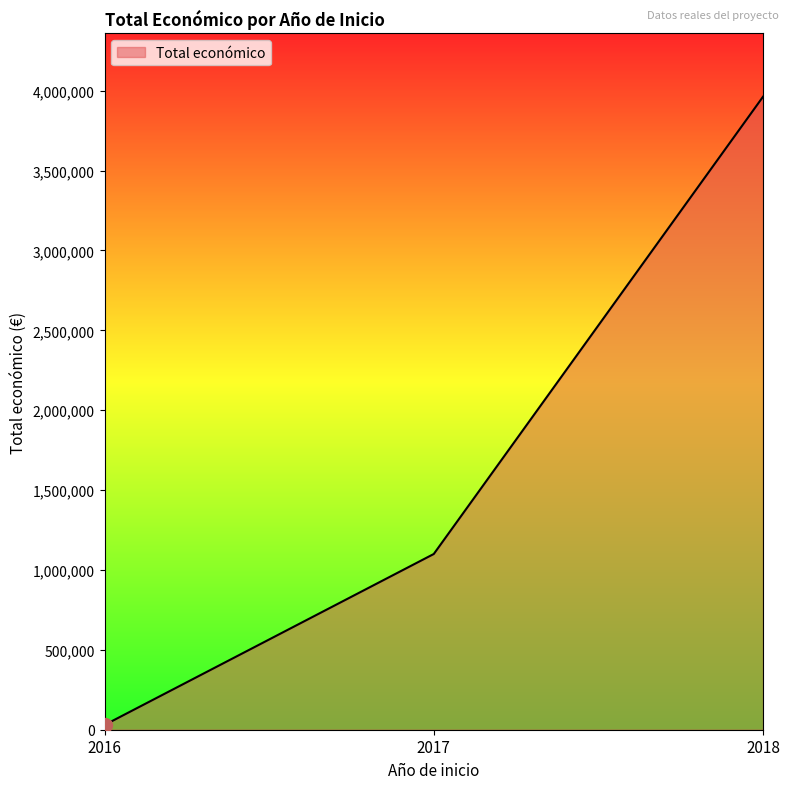

Is it true that the value at 2017 is 1622665?

False